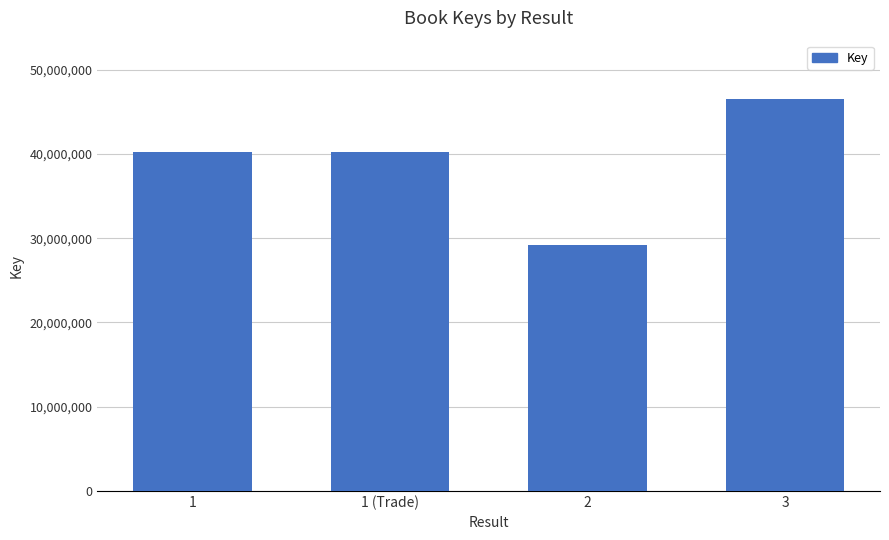

What value does the data have at 1?

40179977